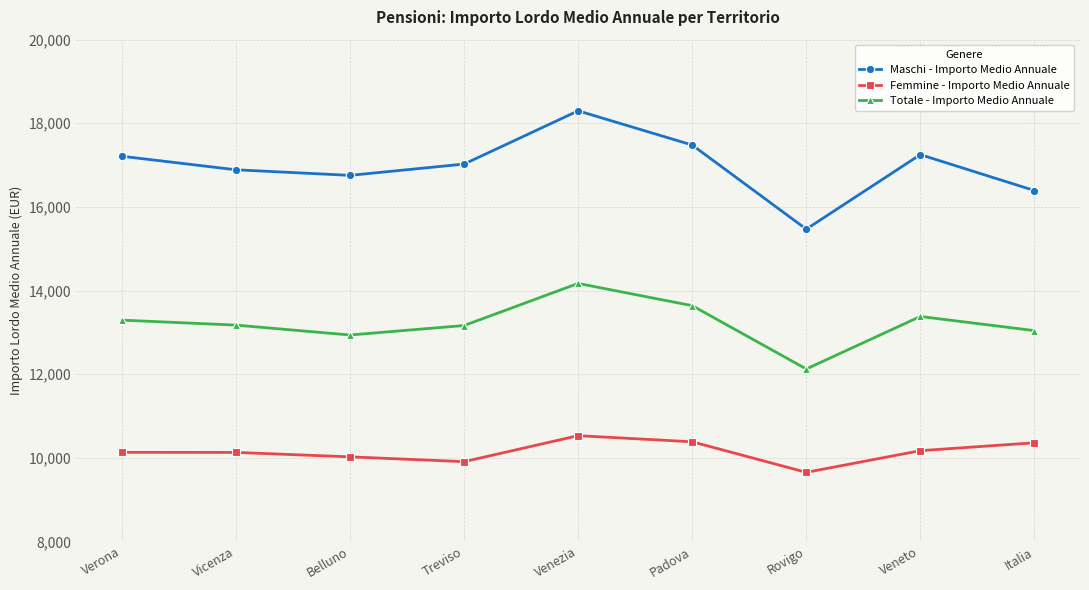

The Totale - Importo Medio Annuale series shows 13163.1 at Treviso. True or false?

True